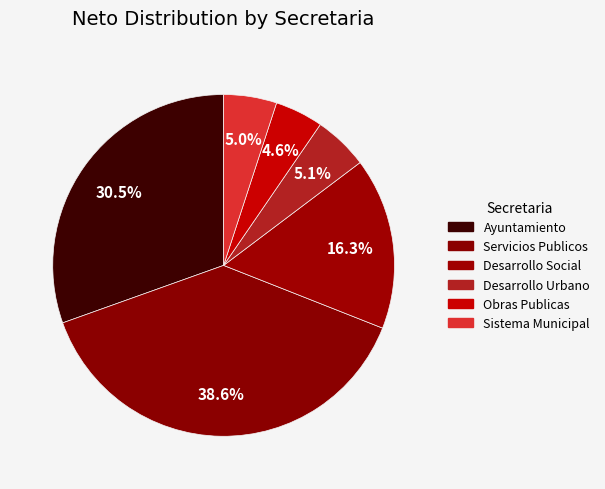

To the nearest percent, what is the difference between the largest and smallest slice percentages?

34%